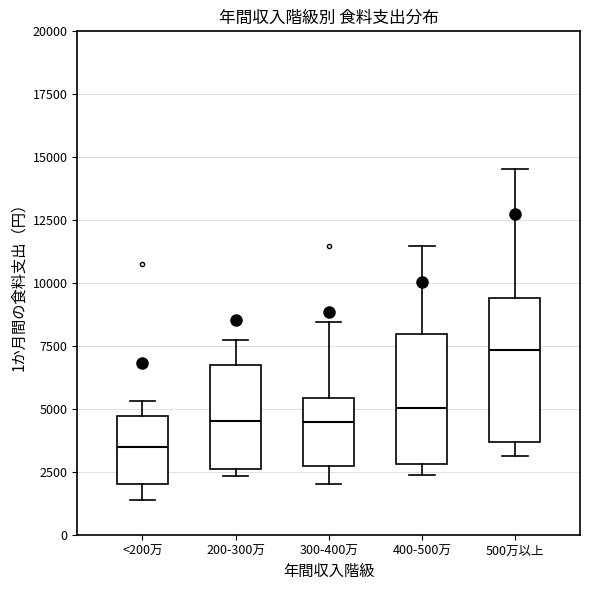

Where is the upper edge of the box for 400-500万 on the y-axis? The values are not printed on the chart, so give them approximately, as read against the axis.

8000